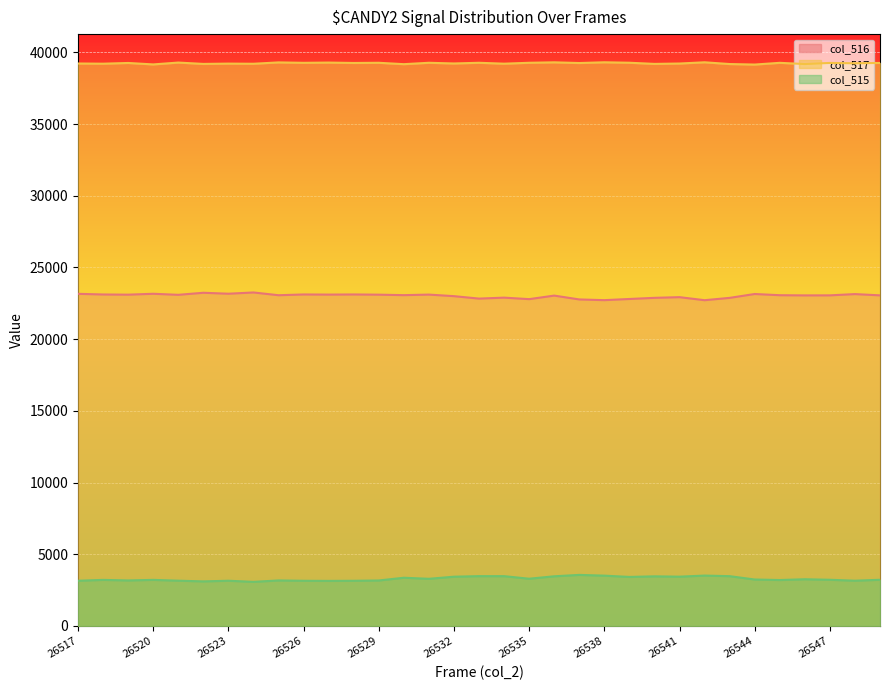

Which label corresponds to the smallest value in the chart?

26524